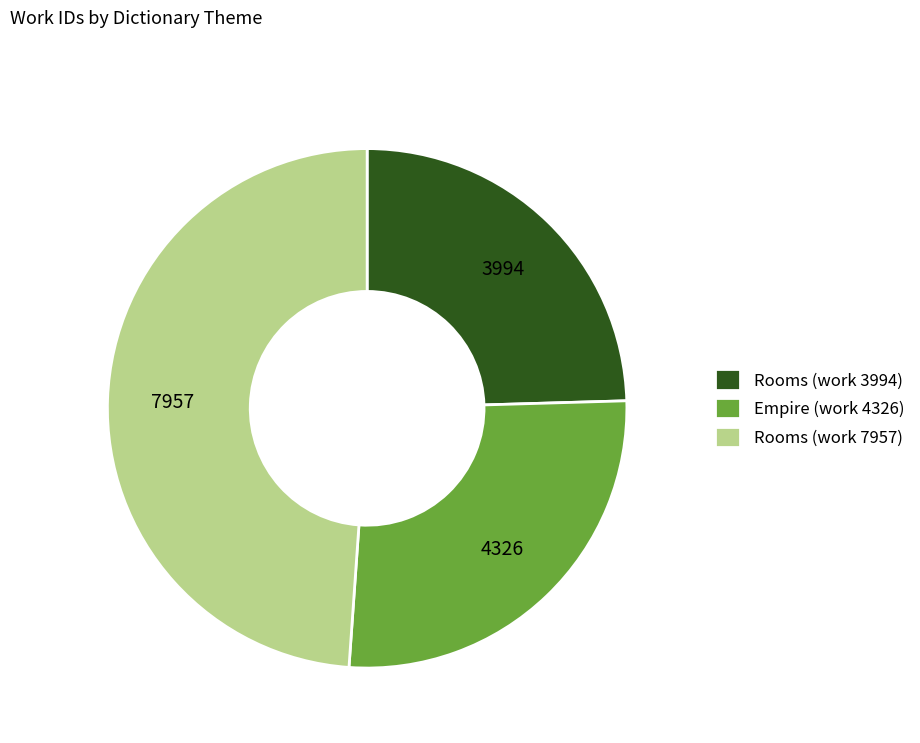

What is the ratio of the value at Rooms (work 3994) to the value at Empire (work 4326)?

0.9